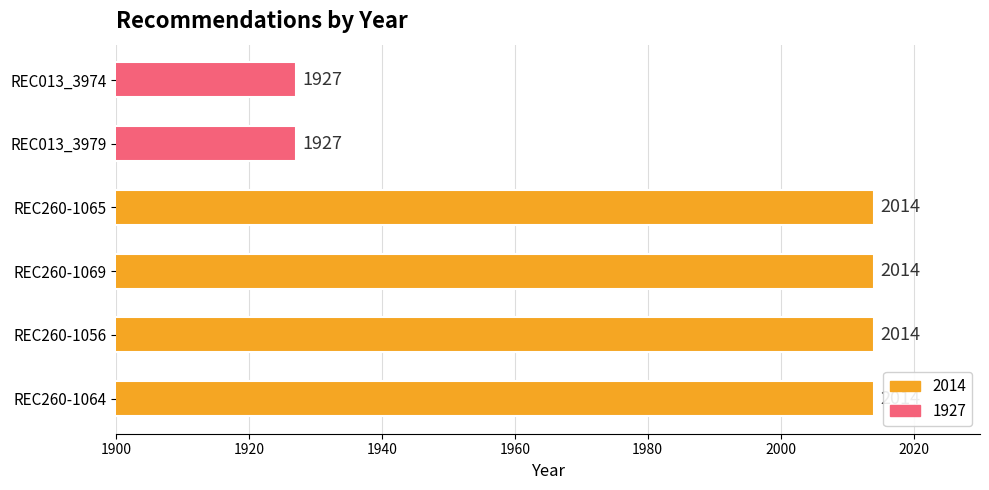

What is the average value?

1985